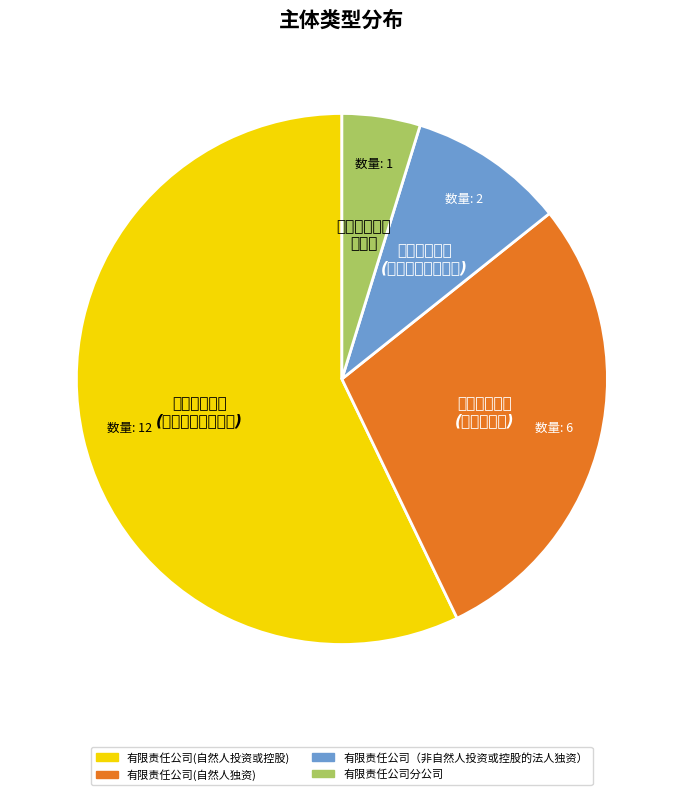

The 有限责任公司分公司 slice represents 5% of the pie. True or false?

True